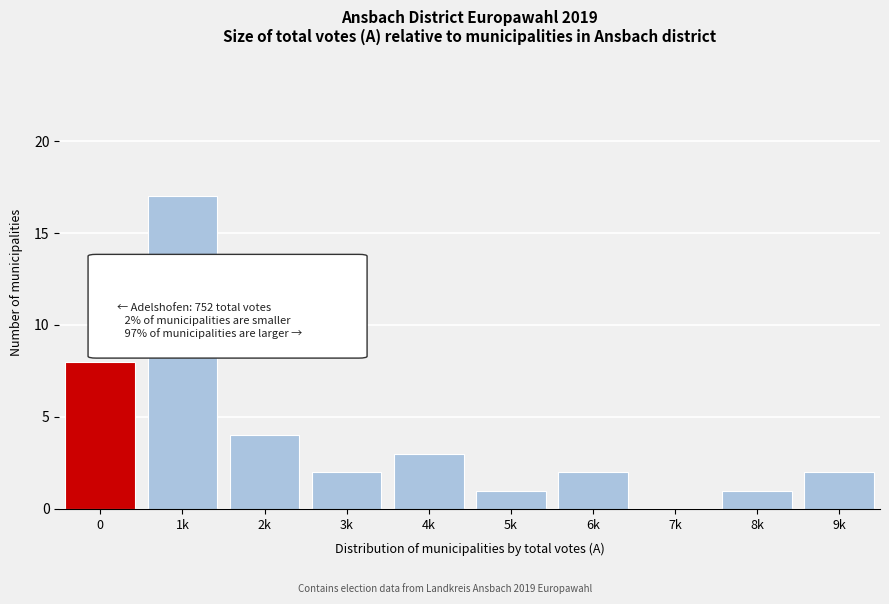

Reading left to right, list all the values displayed in this chart.

0=8	1k=17	2k=4	3k=2	4k=3	5k=1	6k=2	7k=0	8k=1	9k=2